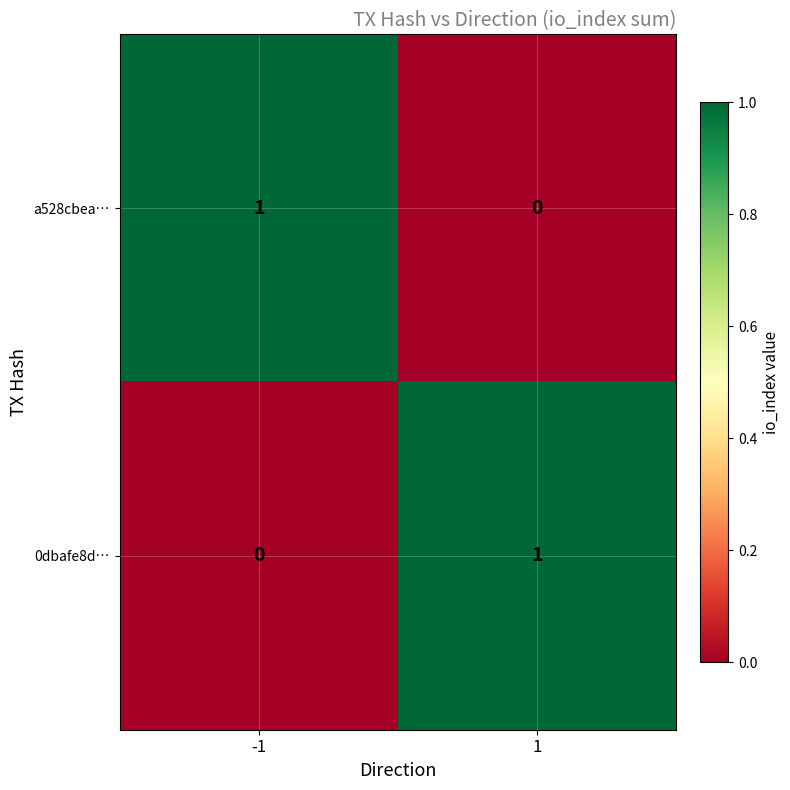

How many distinct data groups are displayed?

2